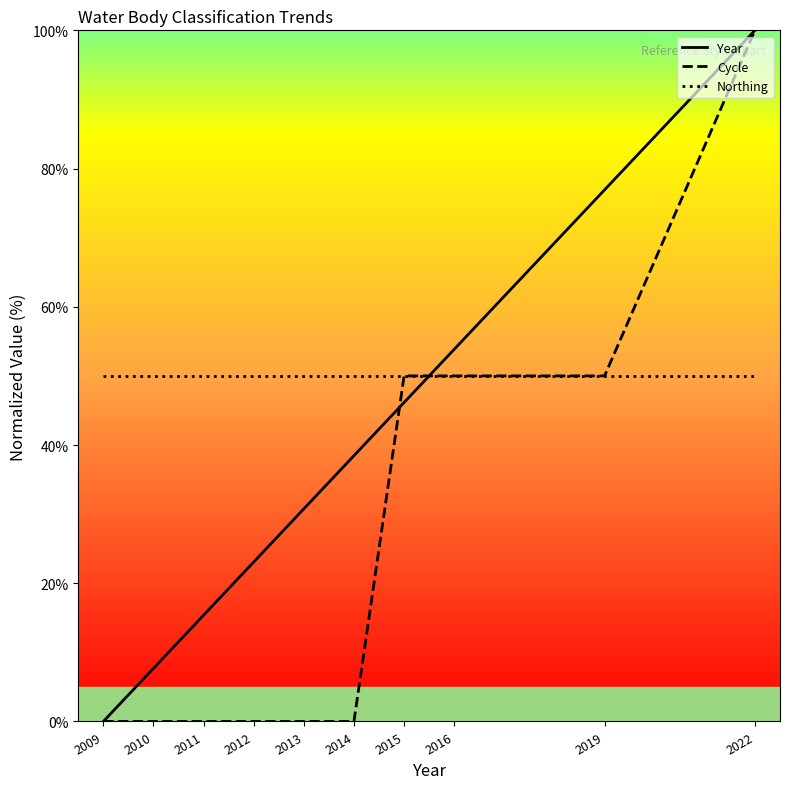

Count the number of data series in this chart.

3